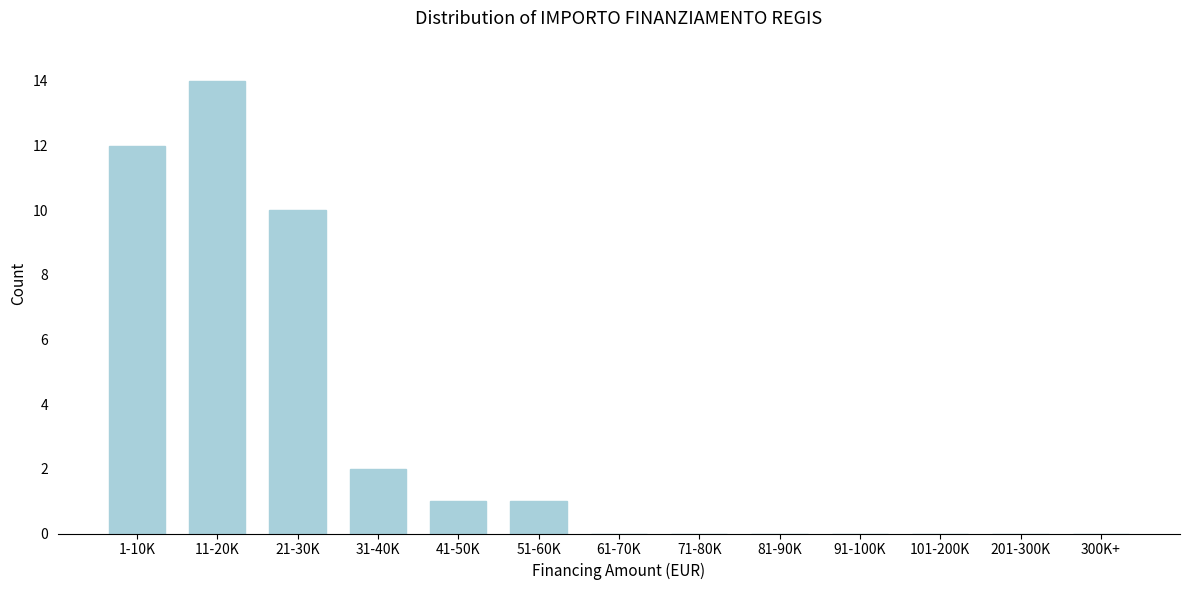

Reading right to left, transcribe all the data shown in this chart.

300K+=0	201-300K=0	101-200K=0	91-100K=0	81-90K=0	71-80K=0	61-70K=0	51-60K=1	41-50K=1	31-40K=2	21-30K=10	11-20K=14	1-10K=12